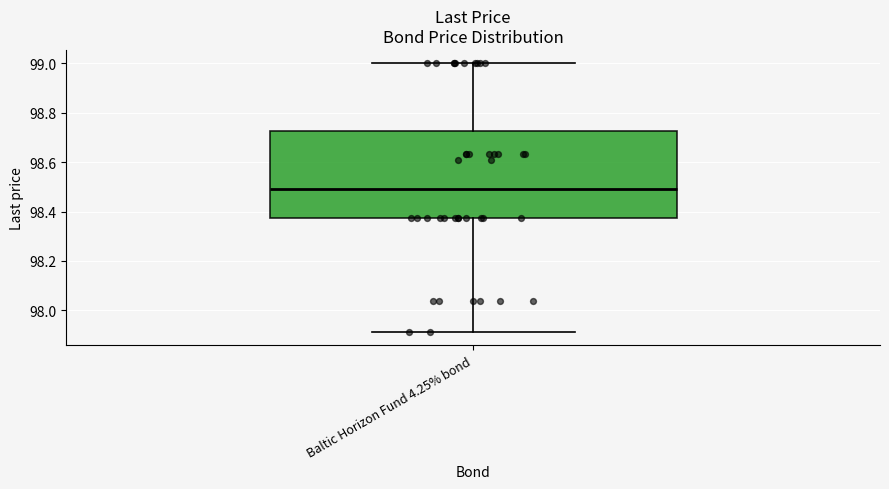

Transcribe this box plot: give where the median line is, the range the box spans, and where the two whiskers end, as read against the y-axis. The values are not printed on the chart, so give them approximately, as read against the axis.

median 98.50, box 98.38 to 98.72, whiskers 97.92 to 99.00